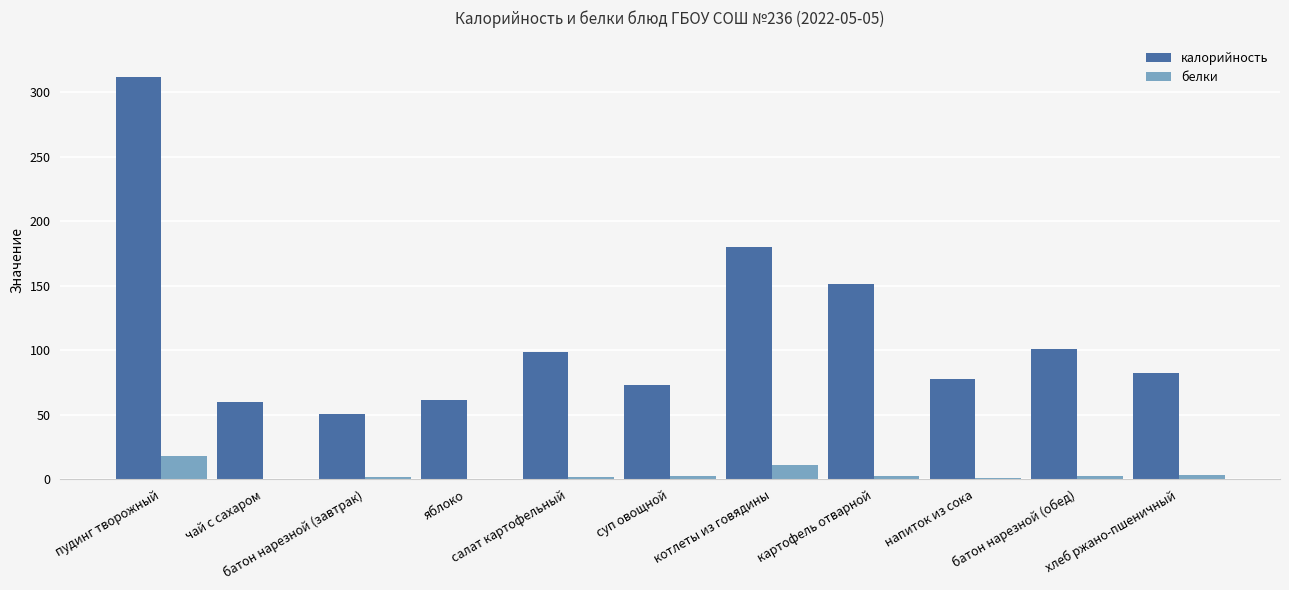

Which series has the largest total across all categories?

калорийность